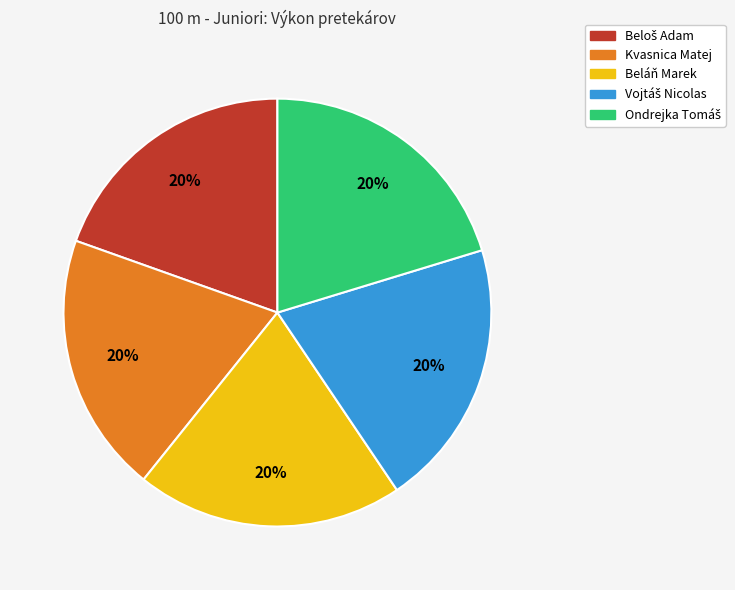

Is there a majority slice in this chart?

No